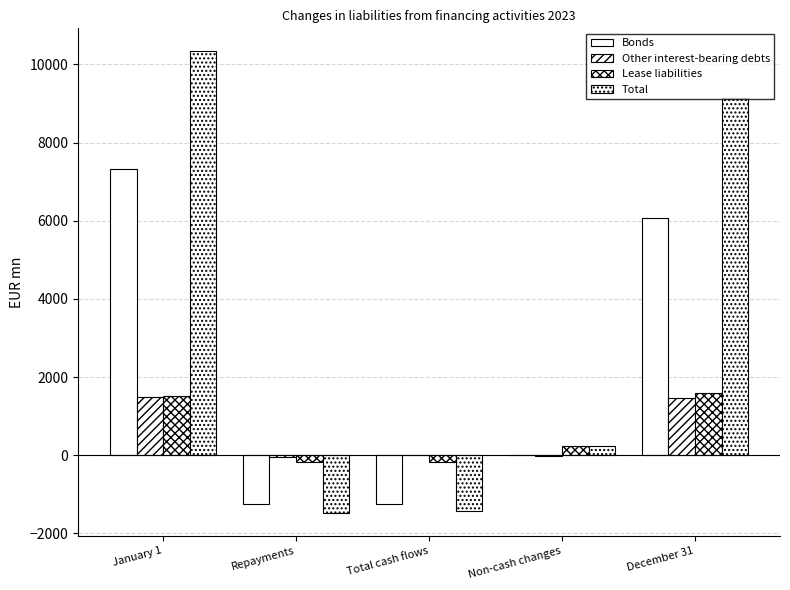

At which label does Total first exceed 236?

January 1